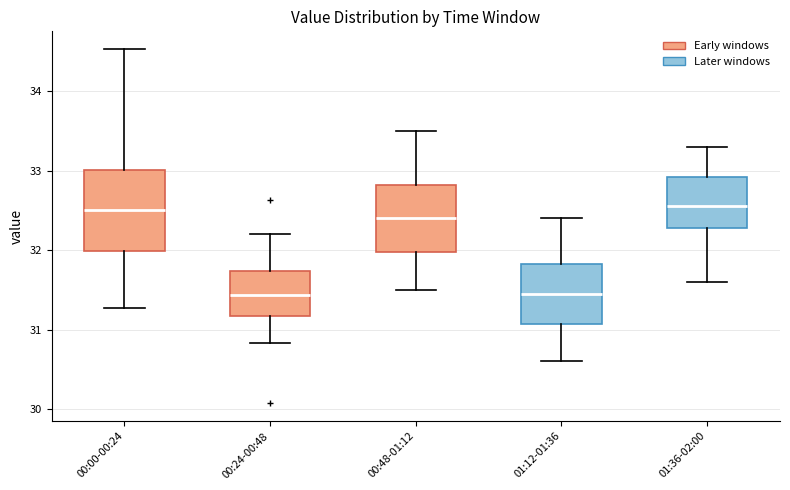

Which box is the tallest, from its lower edge to its upper edge?

00:00-00:24